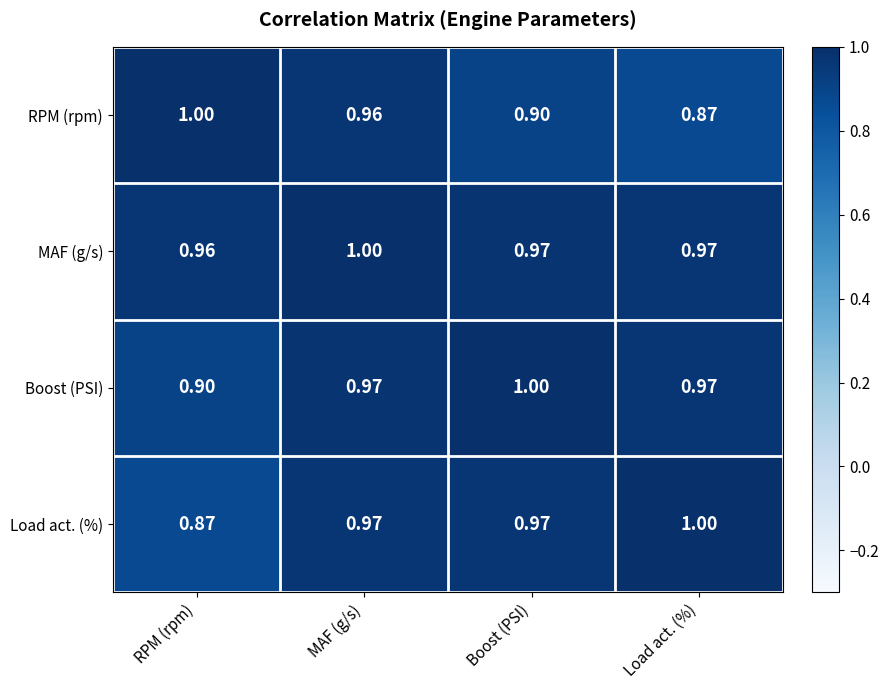

At which category is the sum across all series the highest?

MAF (g/s)